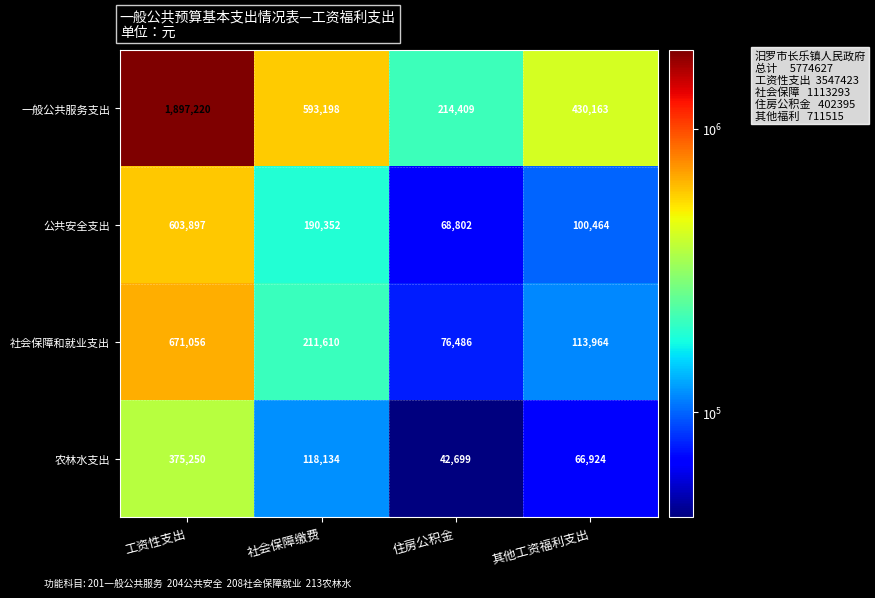

What is the minimum value shown in the chart?

42699